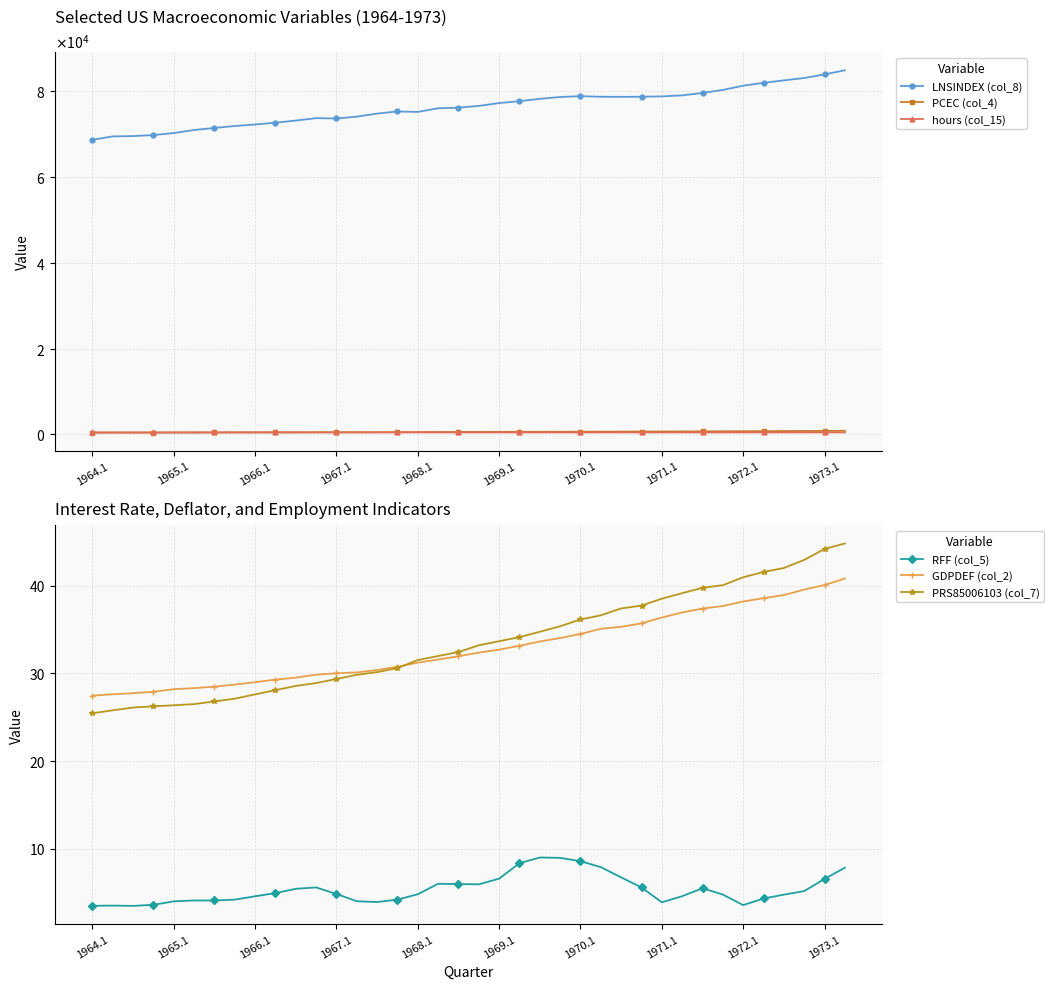

The PRS85006103 (col_7) series shows 9.5 at 1964.1. True or false?

False